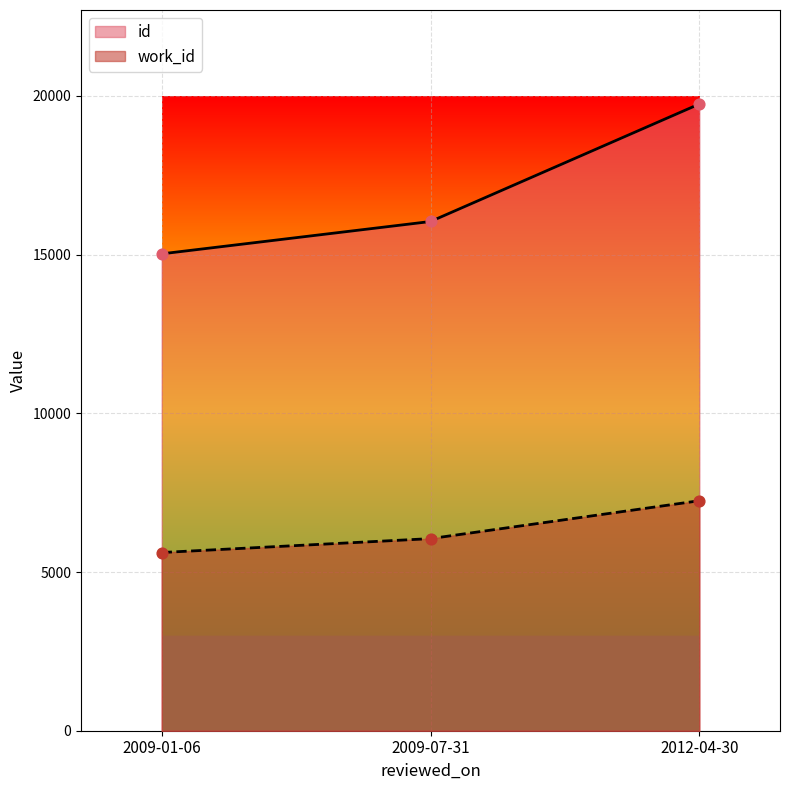

At which category is the sum across all series the highest?

2012-04-30